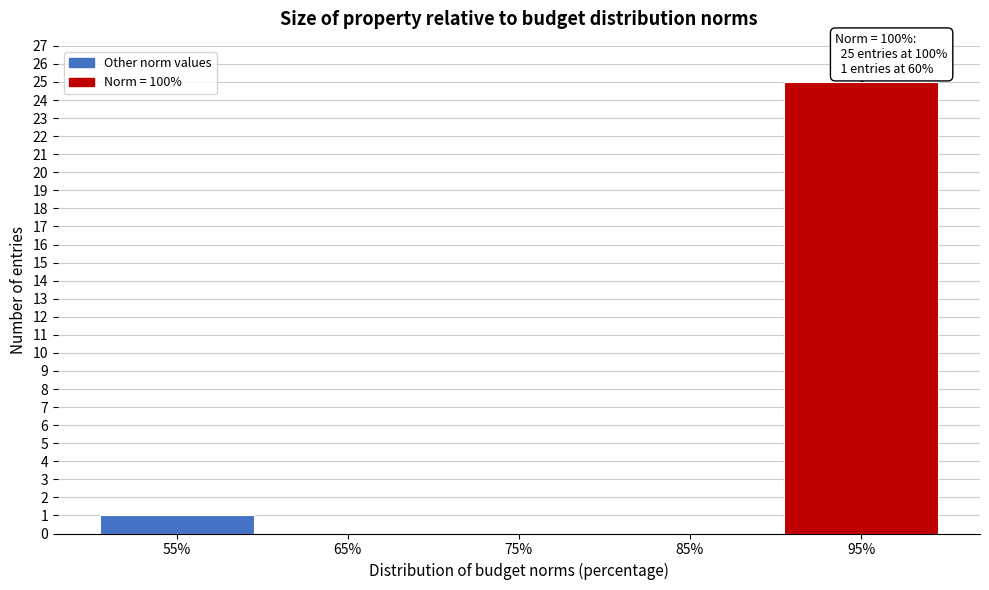

Reading left to right, extract all data points from this chart.

55%=1	65%=0	75%=0	85%=0	95%=25